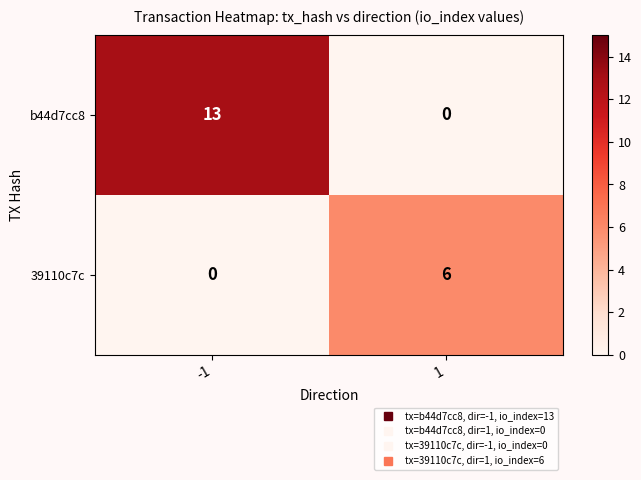

What is the highest value of the b44d7cc8 series?

13